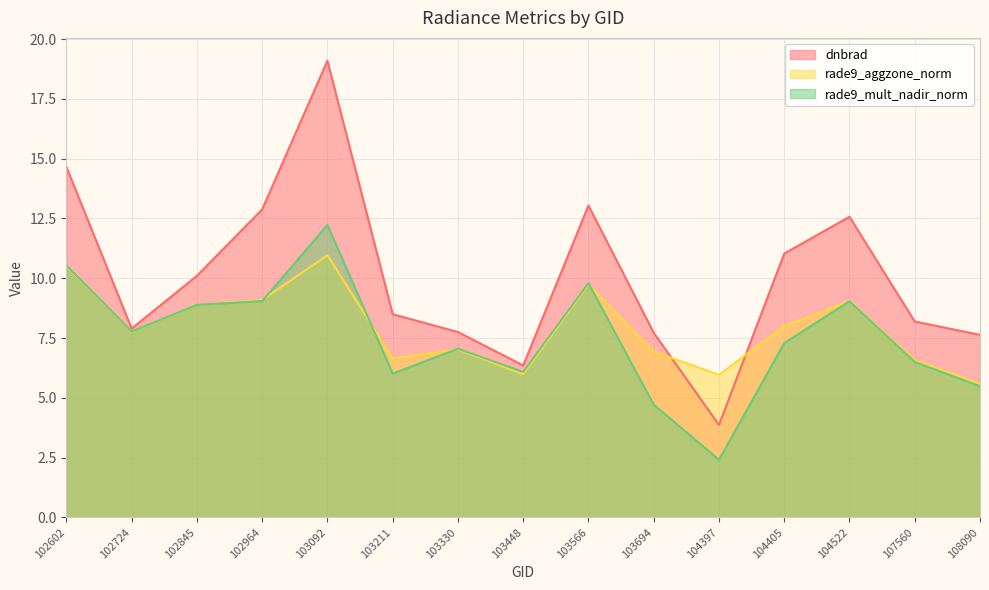

The rade9_aggzone_norm series shows 4.3 at 102724. True or false?

False